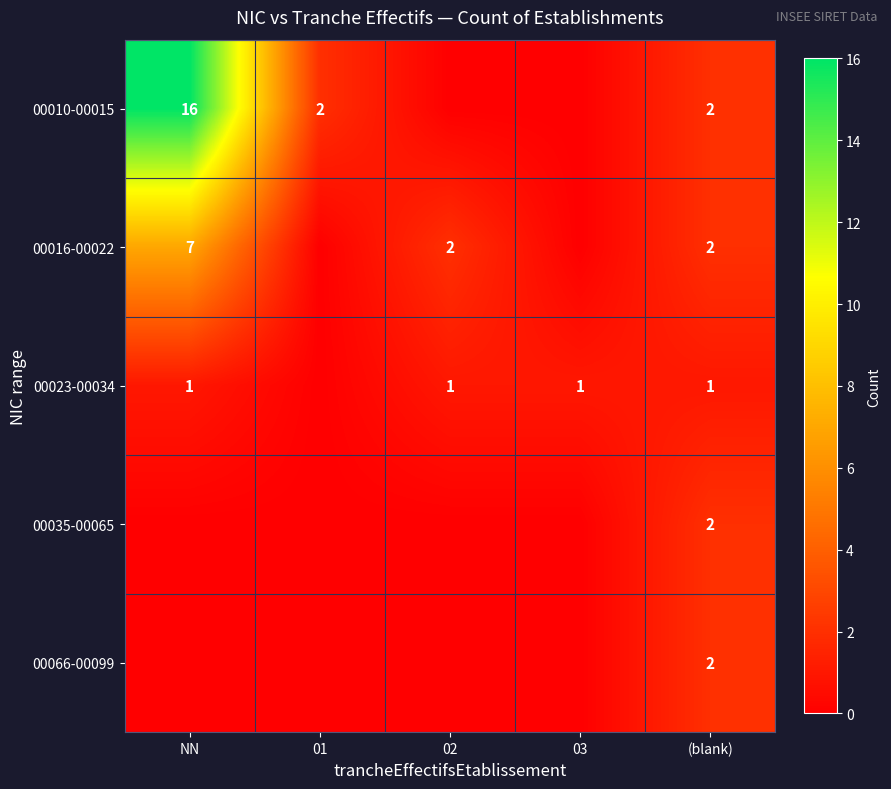

Is it true that 00010-00015 equals 3 at 01?

False